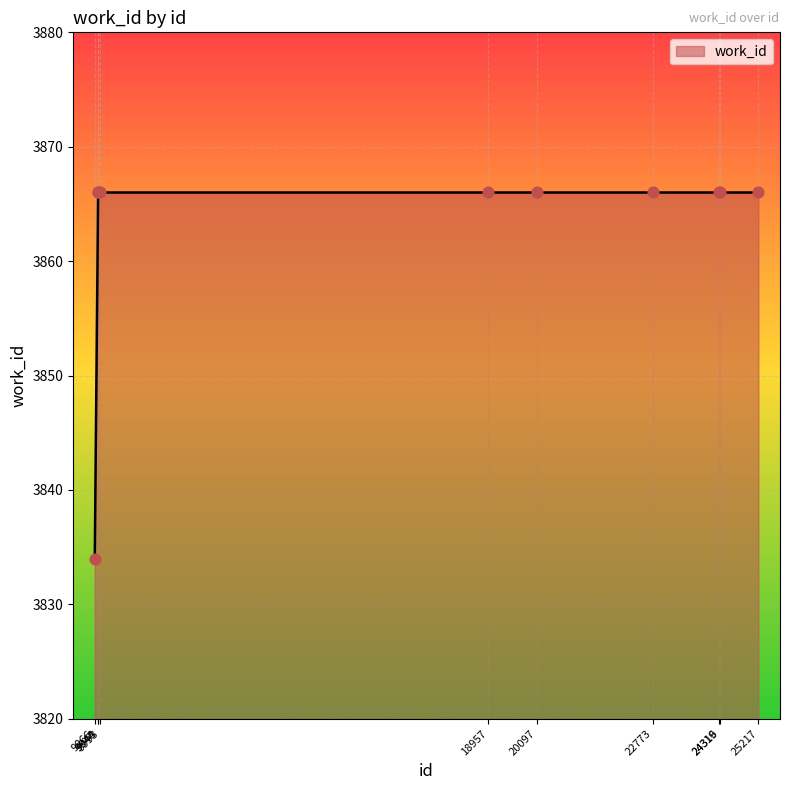

What is the ratio of the value at 24319 to the value at 24316?

1.0